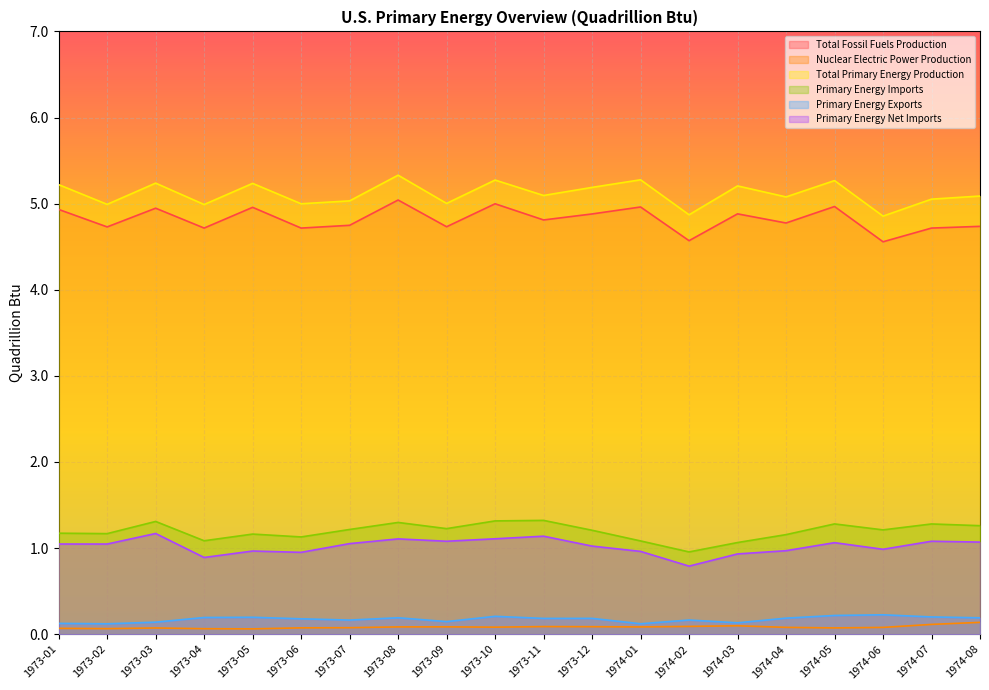

At which category is the sum across all series the highest?

1973-08